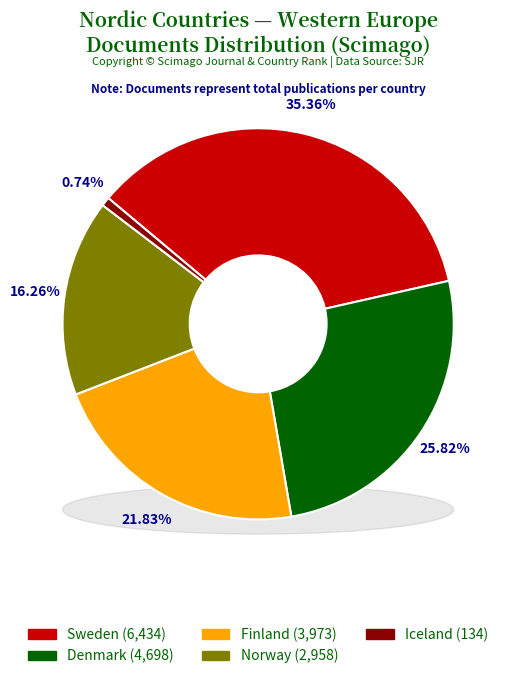

Does any single category account for the majority?

No